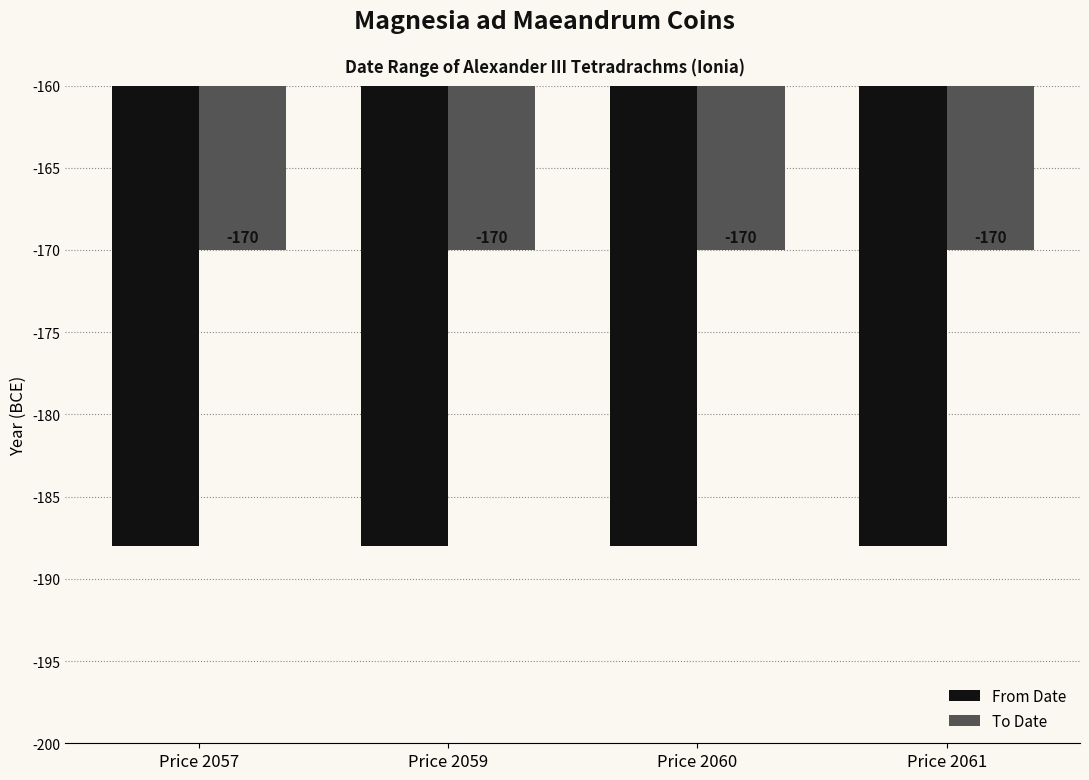

Are the bars horizontal?

No